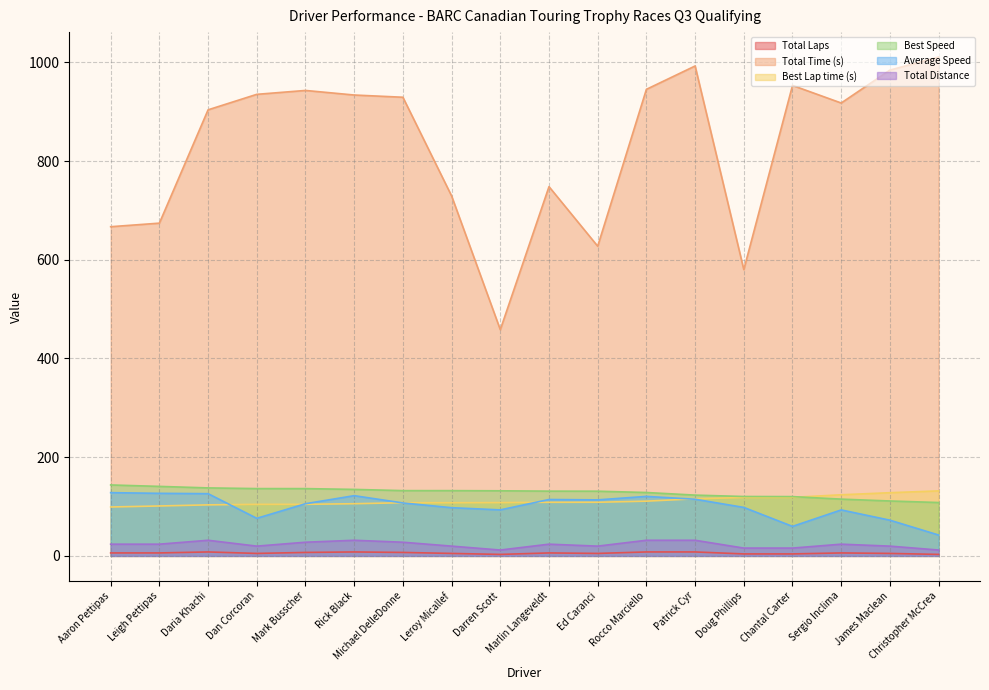

At which label does Total Time (s) reach its peak?

Christopher McCrea